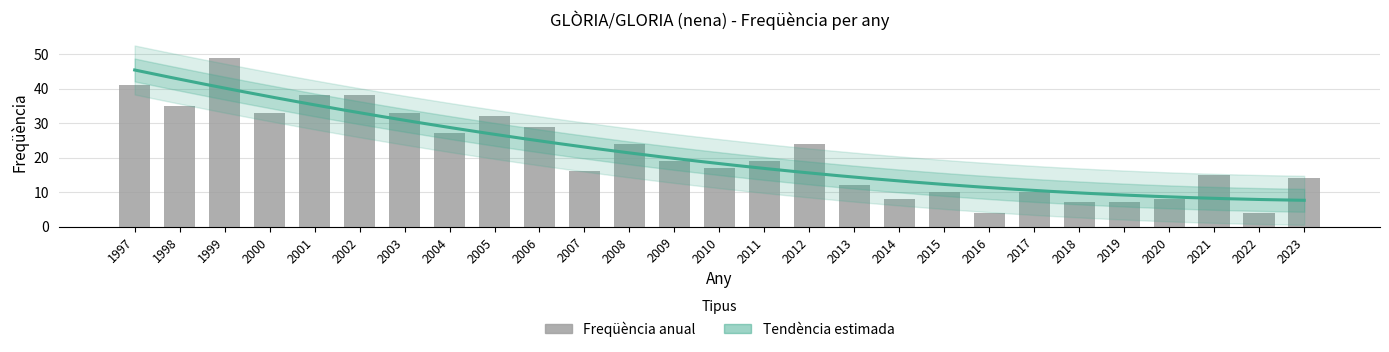

Between 2003 and 2001, which is larger?

2001